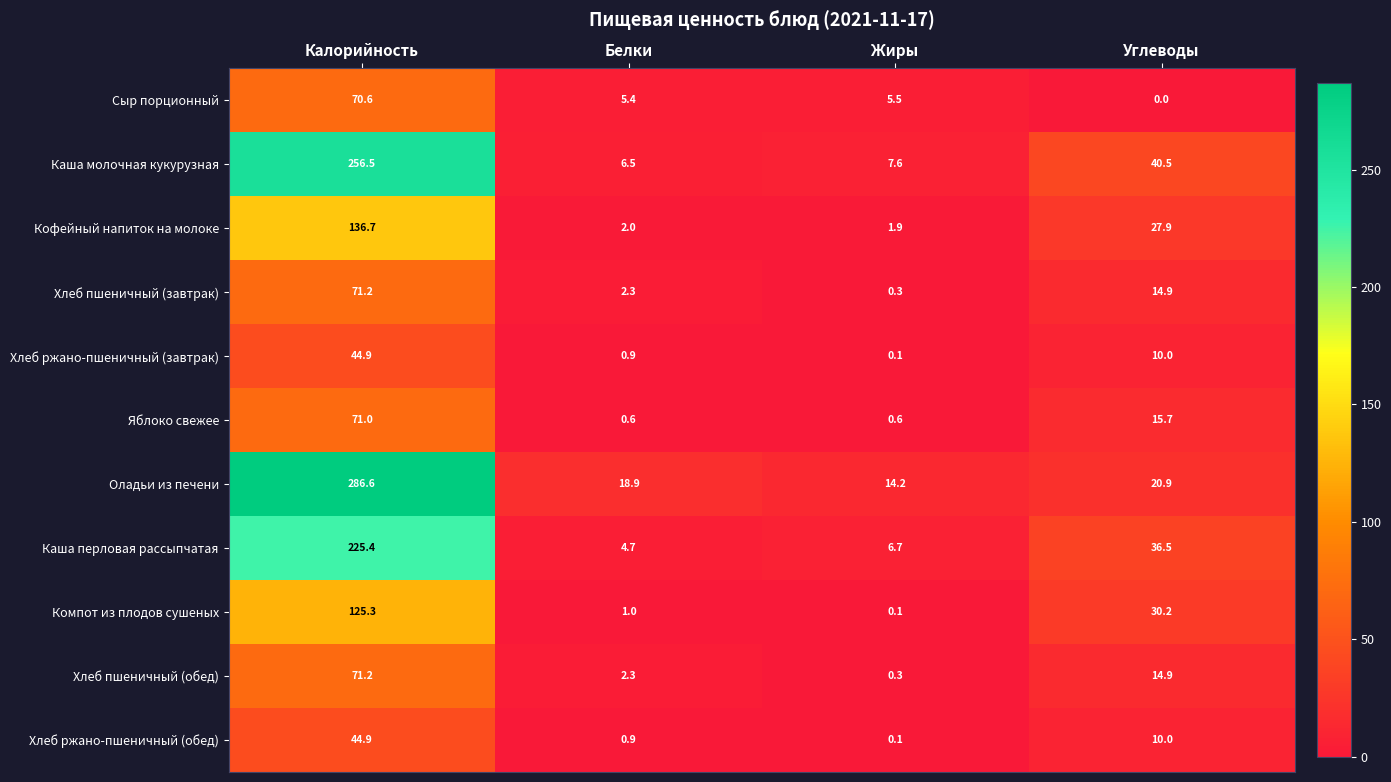

The value of Хлеб ржано-пшеничный (обед) at Белки is 0.9. True or false?

True